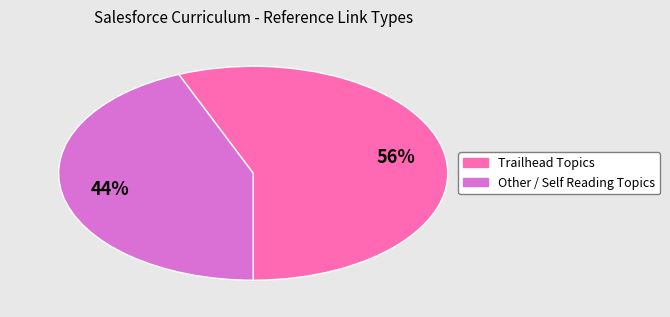

Rank the categories by value from lowest to highest.

Other / Self Reading Topics, Trailhead Topics